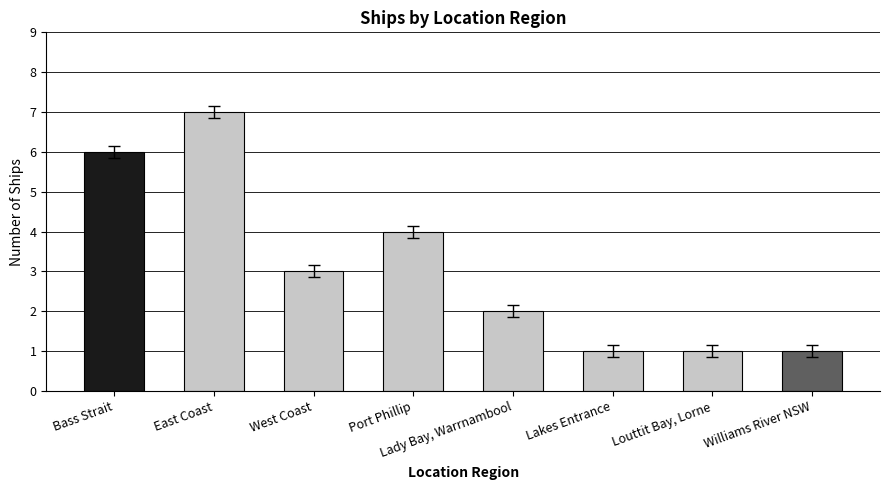

Are the bars horizontal?

No